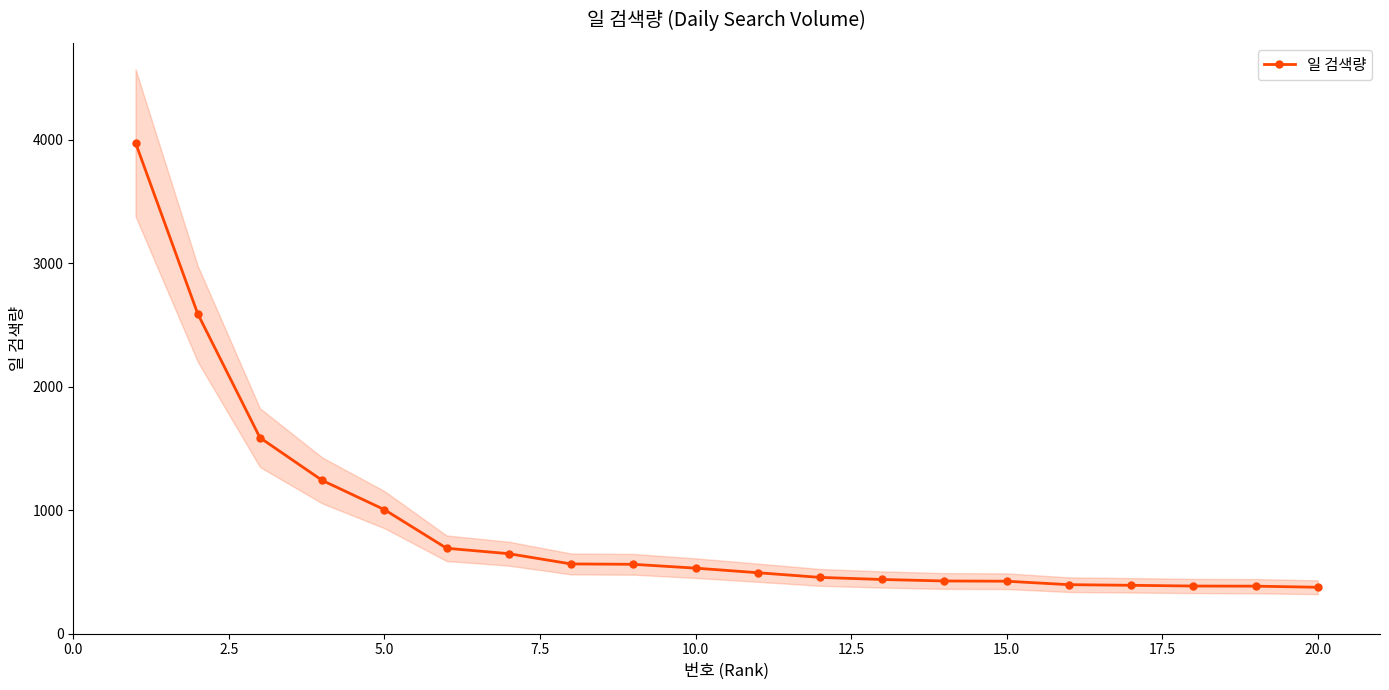

What is the maximum value for 일 검색량?

3977